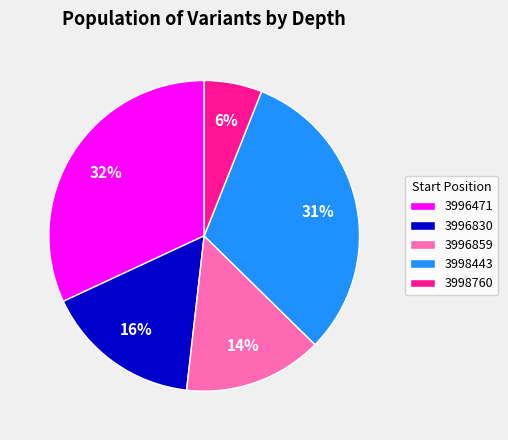

Between 3998443 and 3998760, which is larger?

3998443